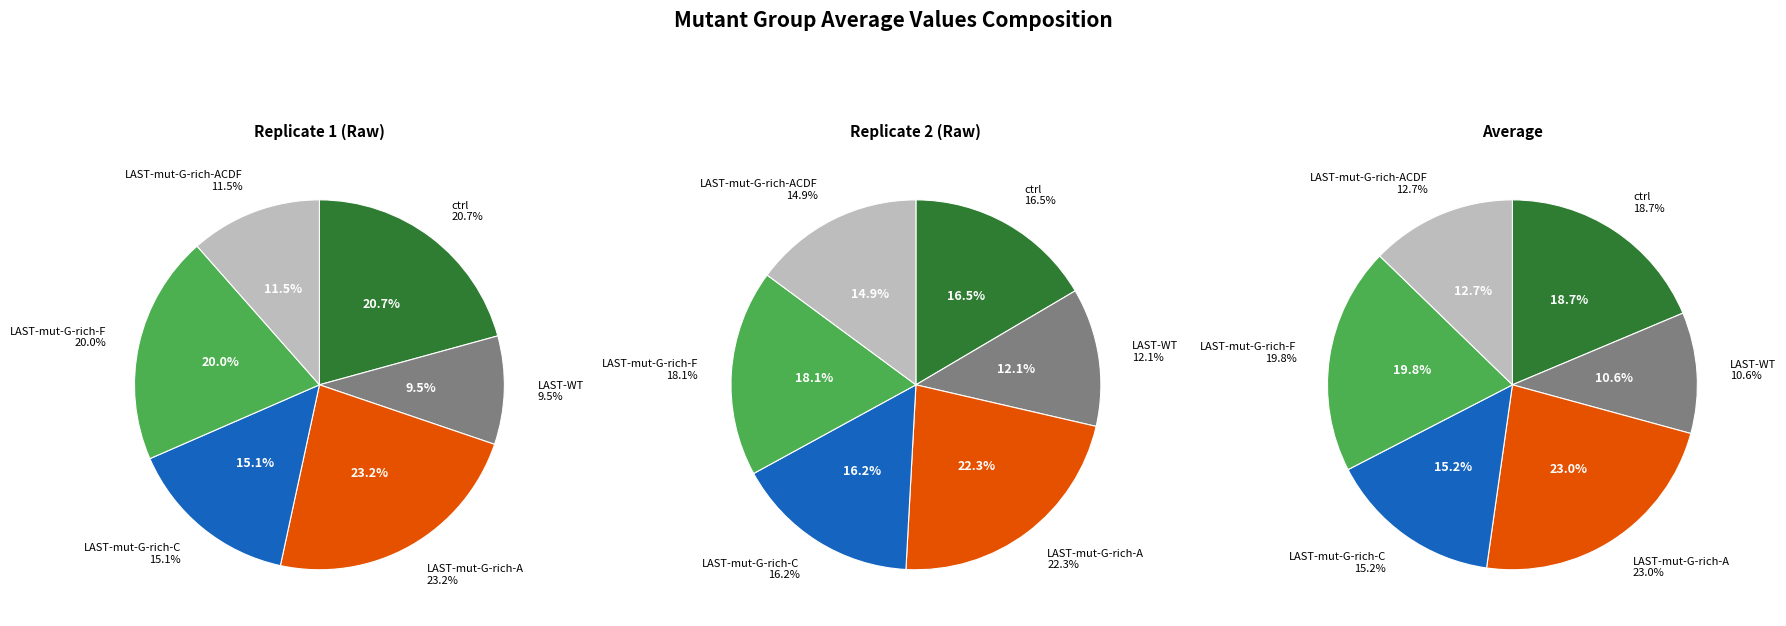

Which category has the smallest portion of the pie?

LAST-WT